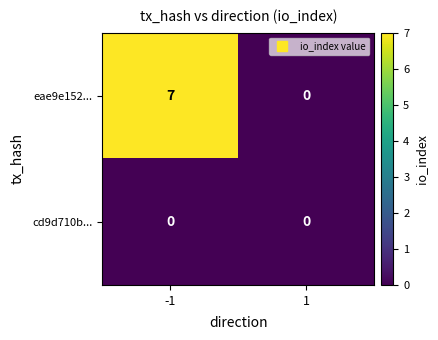

Reading right to left, list all the values displayed in this chart.

eae9e152...: 1=0	-1=7
cd9d710b...: 1=0	-1=0